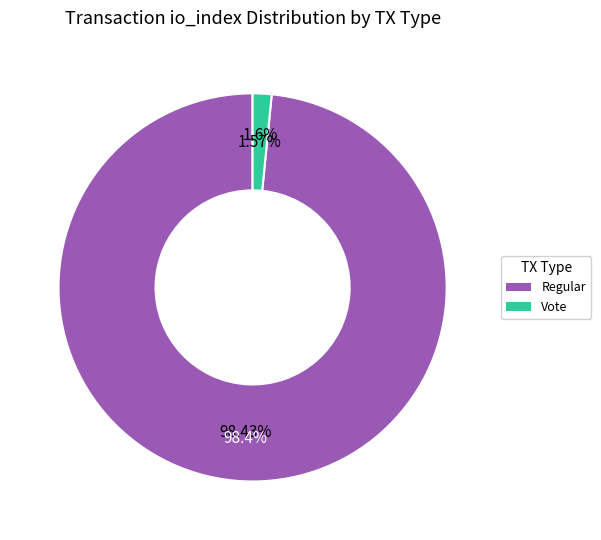

To the nearest percent, what is the difference between the Regular (io_index=125) and Vote (io_index=2) slice percentages?

97%